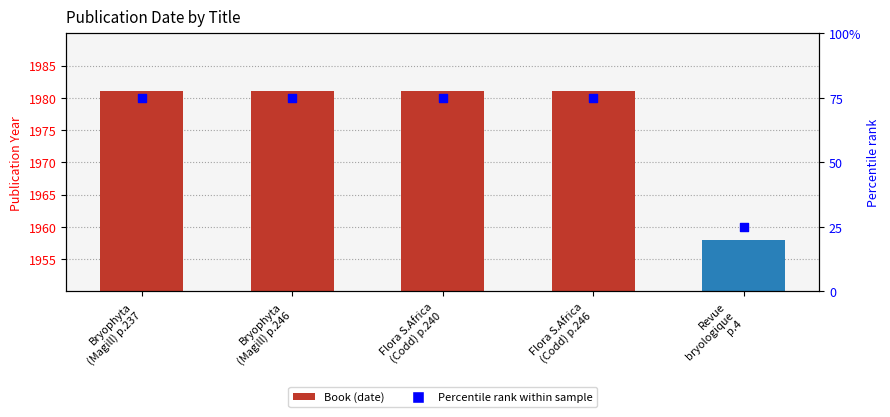

What are all the series names shown in the legend?

Date, Percentile rank